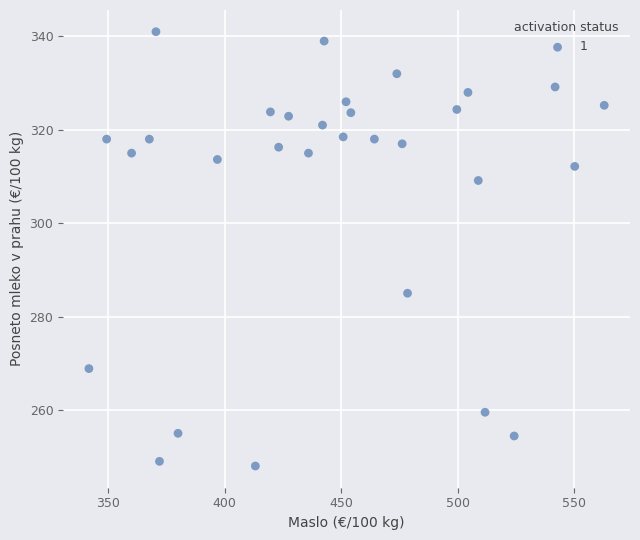

What Y value in the scatter plot is closest to 294?

285.0